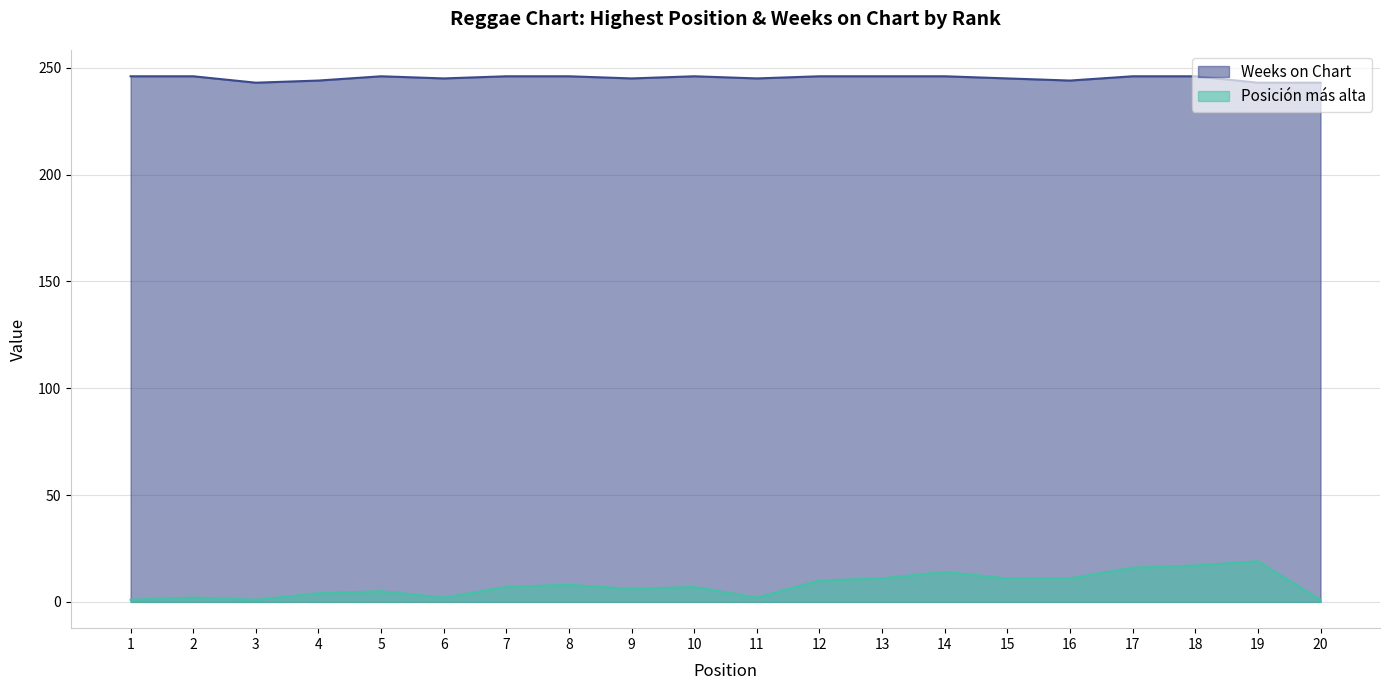

Count the Weeks on Chart values in the range 245 to 246.

15